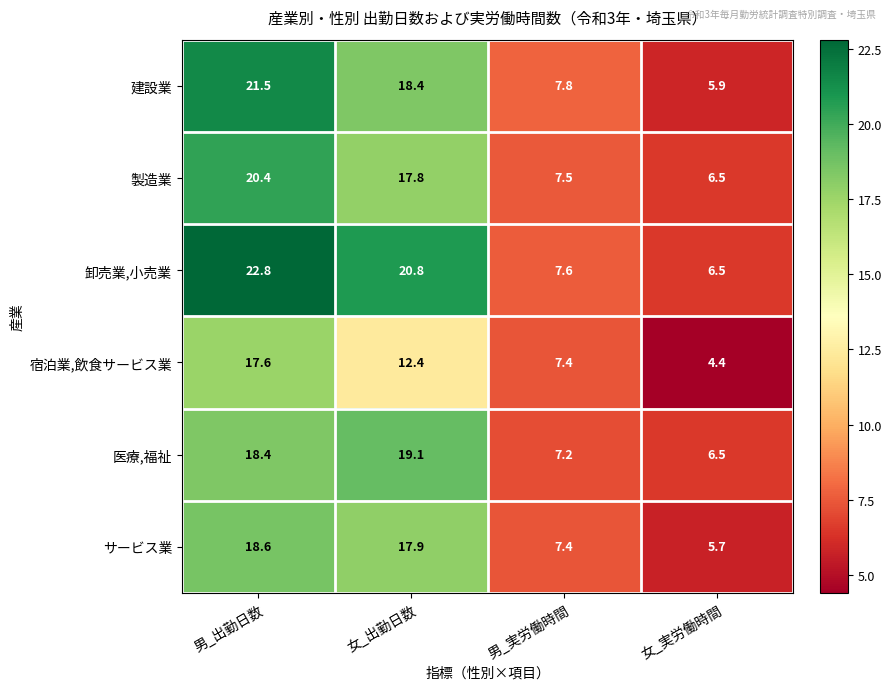

What is the sum of all 宿泊業,飲食サービス業 values?

41.8